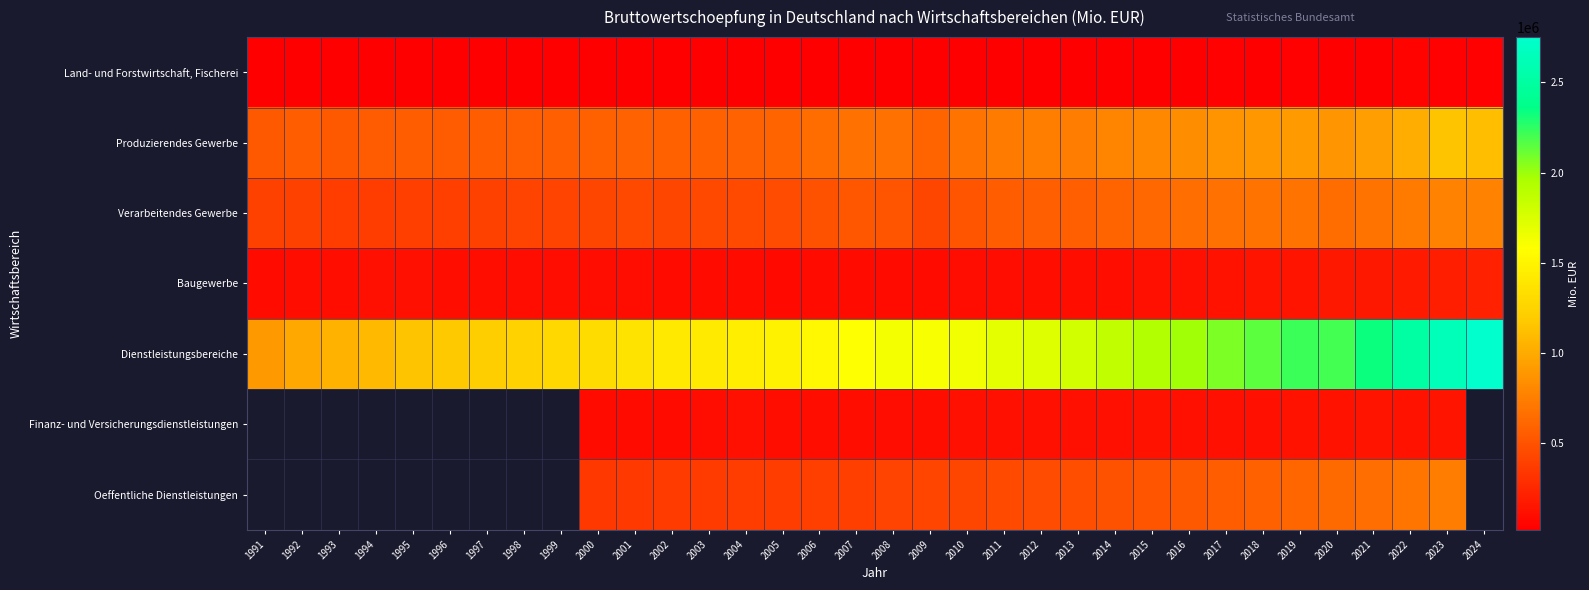

True or false: Baugewerbe has a value of 210787.1 at 2019.

False